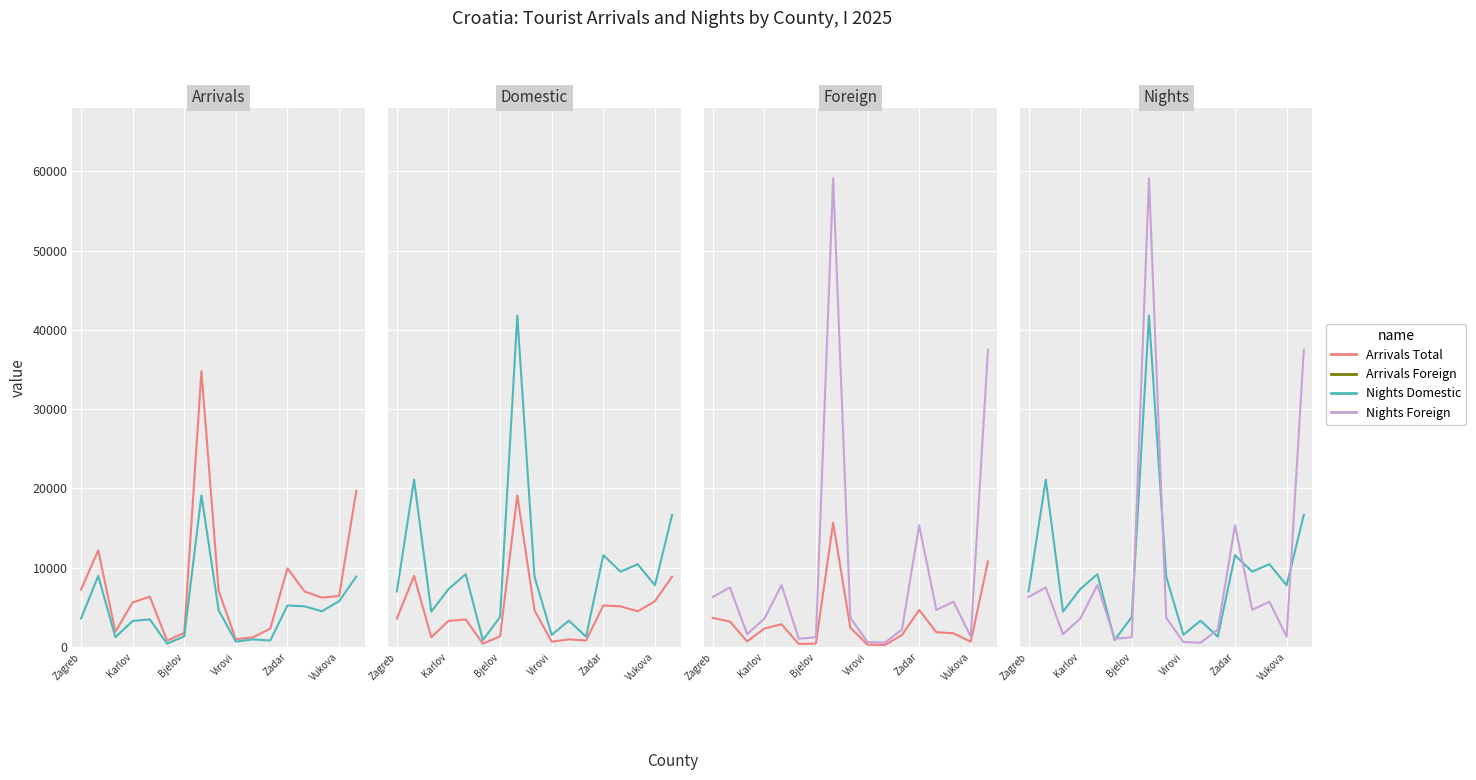

True or false: Arrivals Foreign and Arrivals Total intersect in this chart.

False